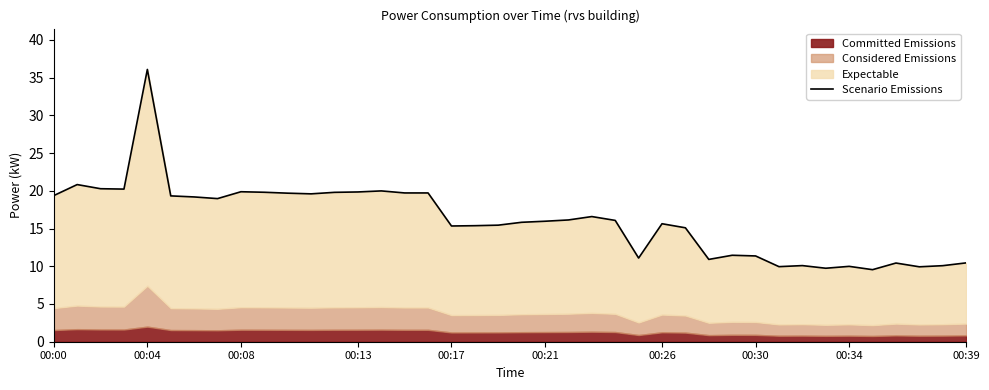

Does the chart have visible grid lines?

No